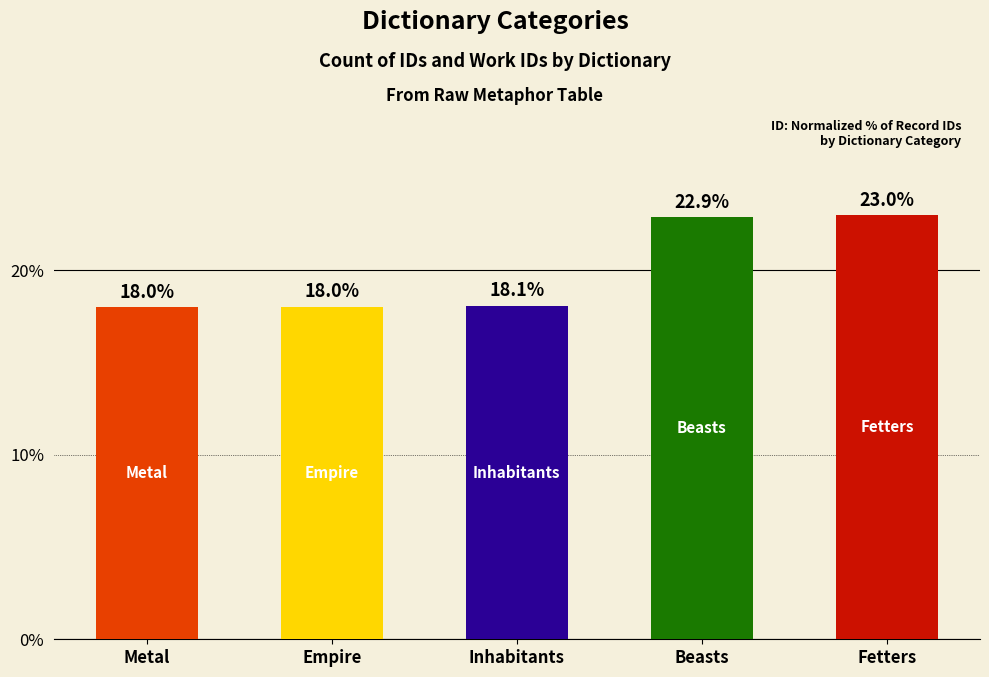

What is the smallest value displayed?

18.0